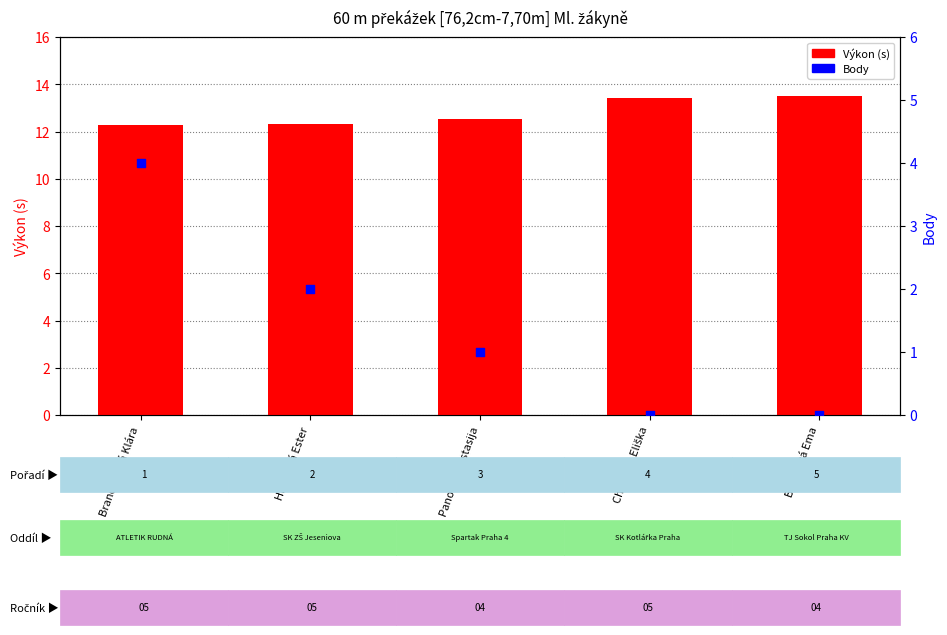

Is the value of Výkon at Panova Anastasija greater than the value of Body at Panova Anastasija?

Yes